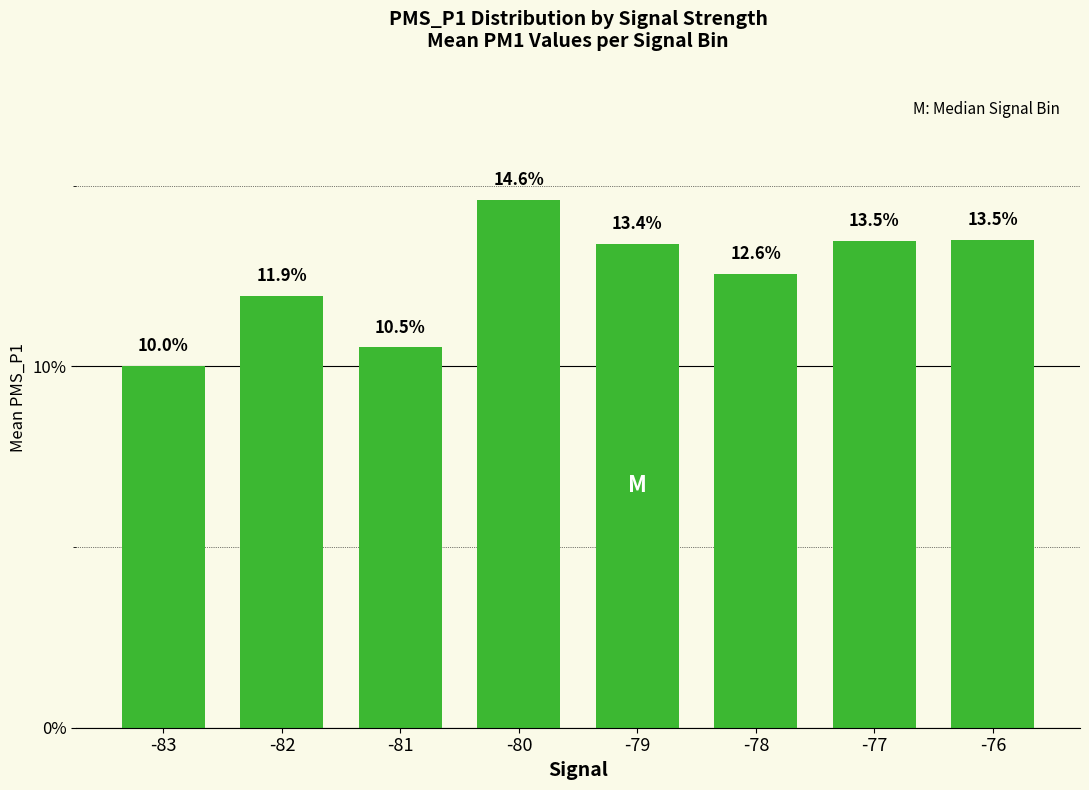

What is the value of the 3rd bar from the left?

10.5